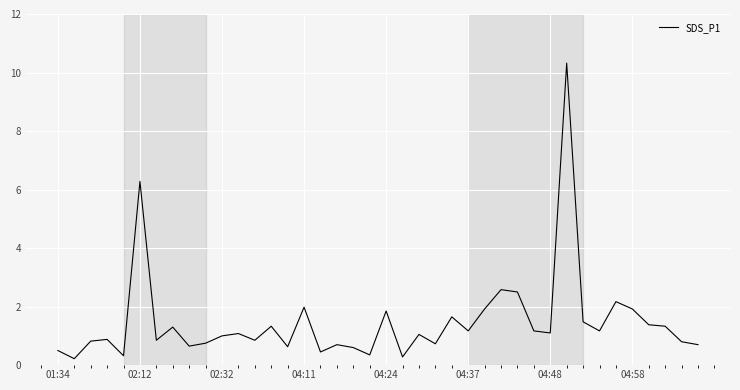

What is the difference between the maximum and minimum values?

10.1